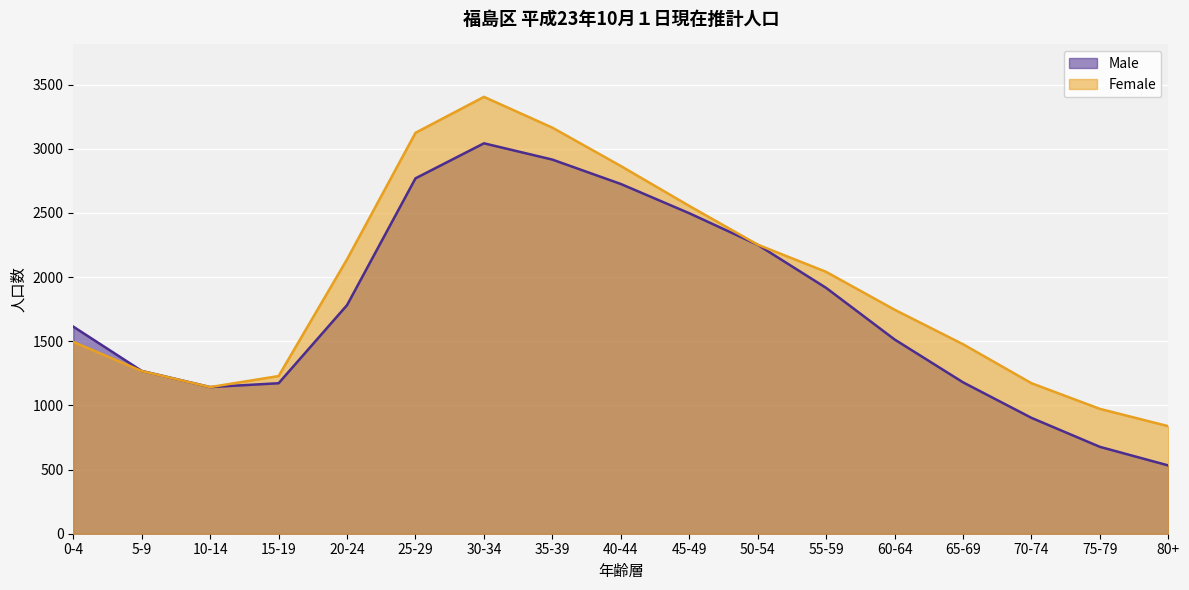

True or false: Female and Male cross at least once.

False